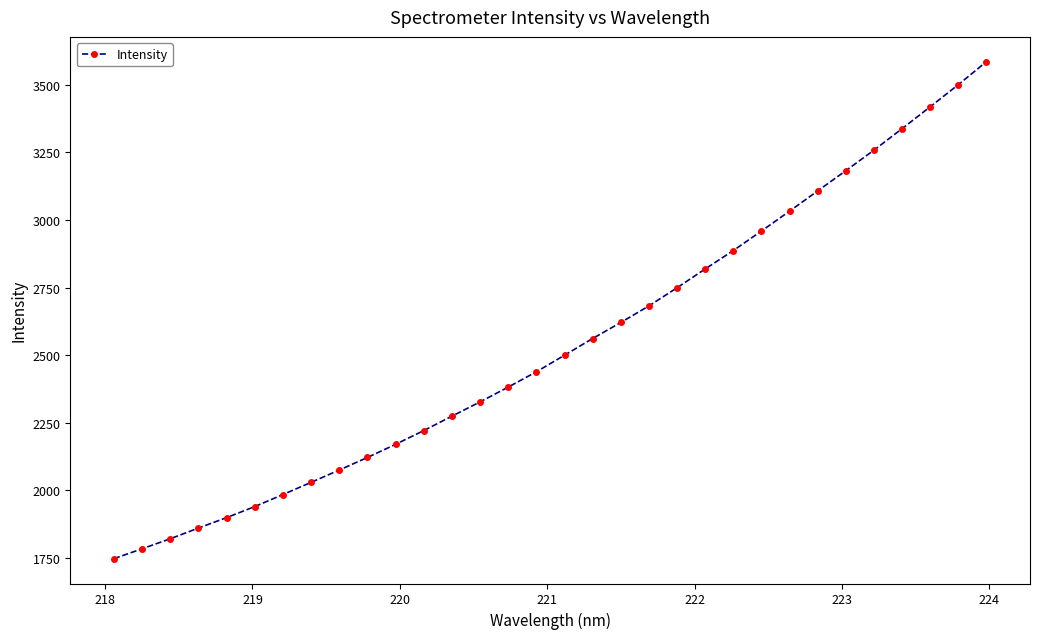

What is the value of the 32nd point from the left?

3585.8